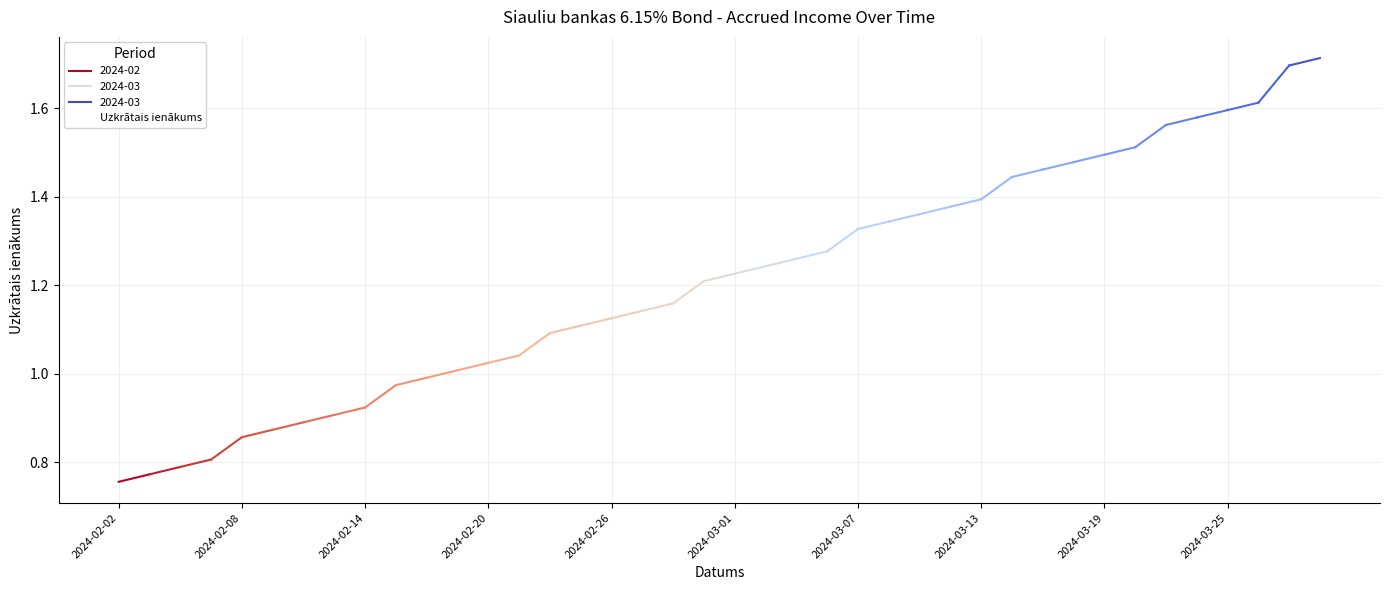

How many lines are shown in the chart?

1